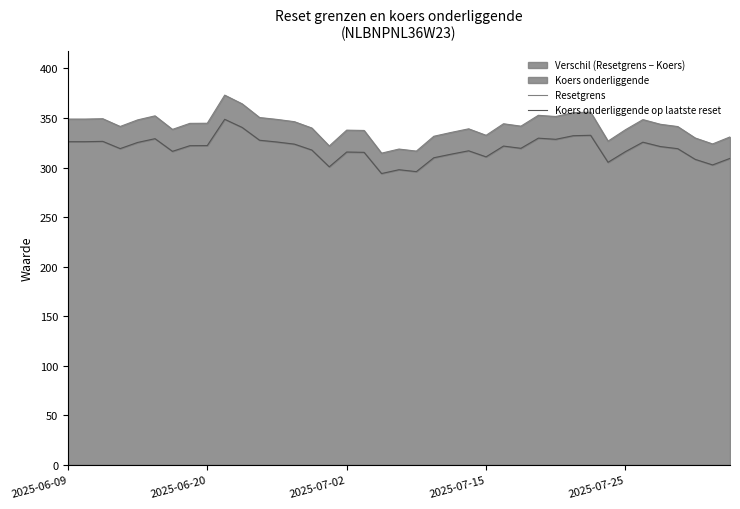

Is the value of Resetgrens at 2025-07-02 greater than the value of Koers onderliggende op laatste reset at 2025-07-25?

Yes